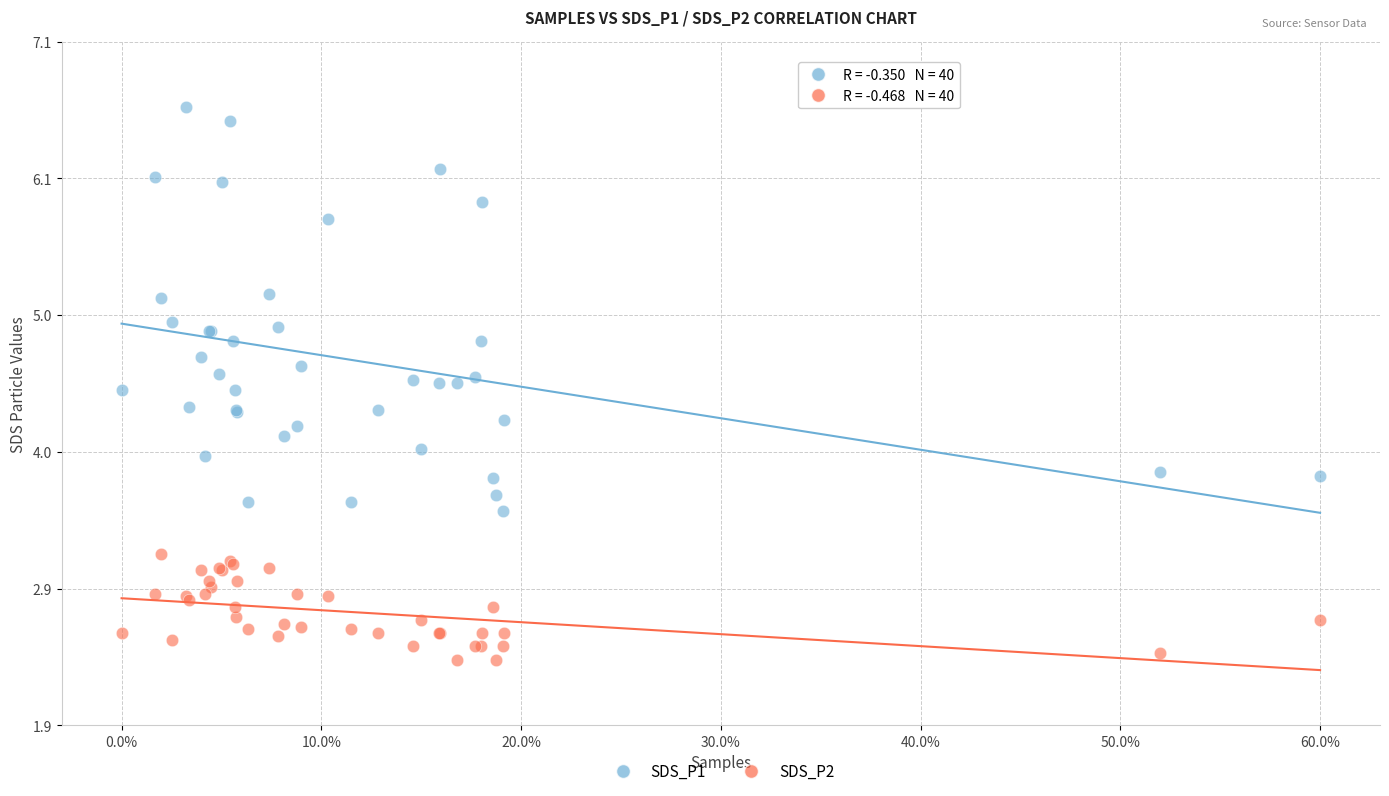

Which series reaches the minimum Y coordinate?

SDS_P2